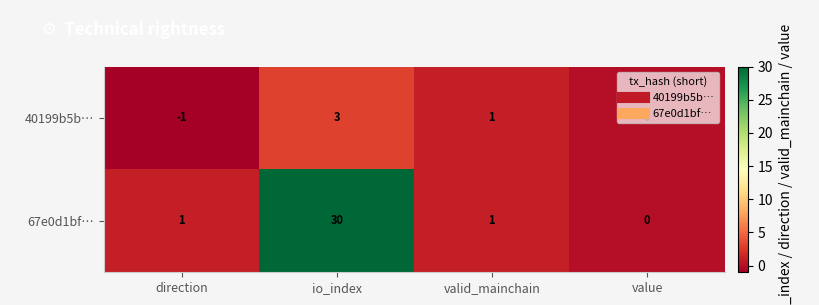

List the series in order of their overall mean, lowest first.

40199b5b…, 67e0d1bf…